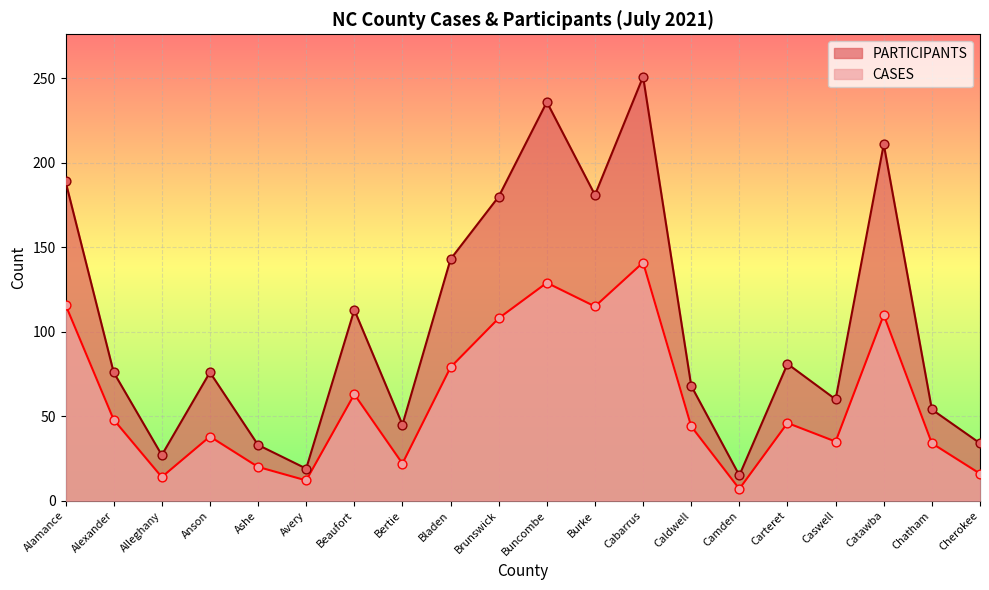

At how many categories does at least one series exceed 191?

3